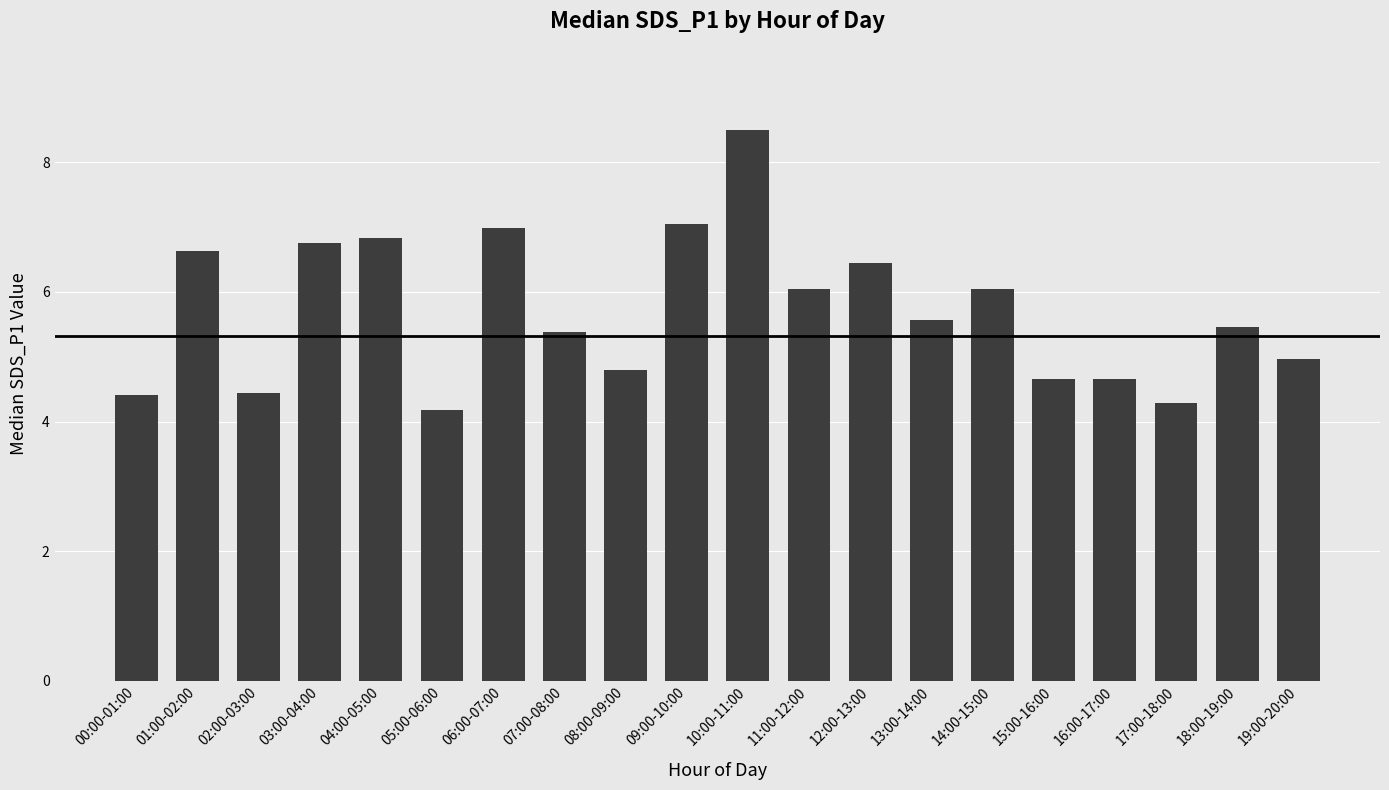

Is it true that the value at 04:00-05:00 is 6.8?

True